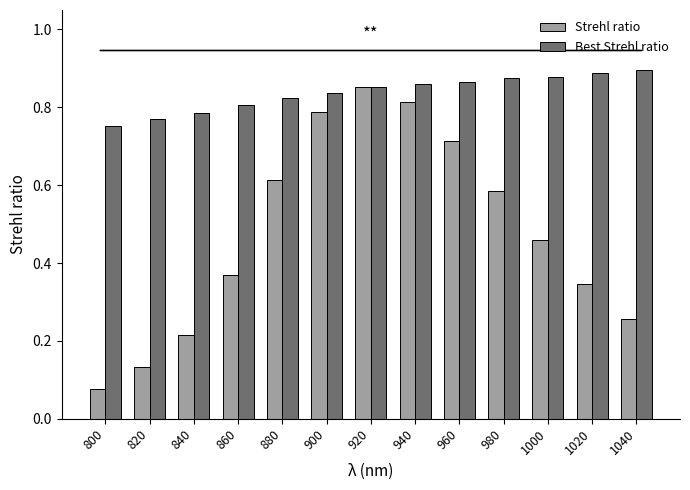

Rank the categories by Strehl ratio value from lowest to highest.

800, 820, 840, 1040, 1020, 860, 1000, 980, 880, 960, 900, 940, 920